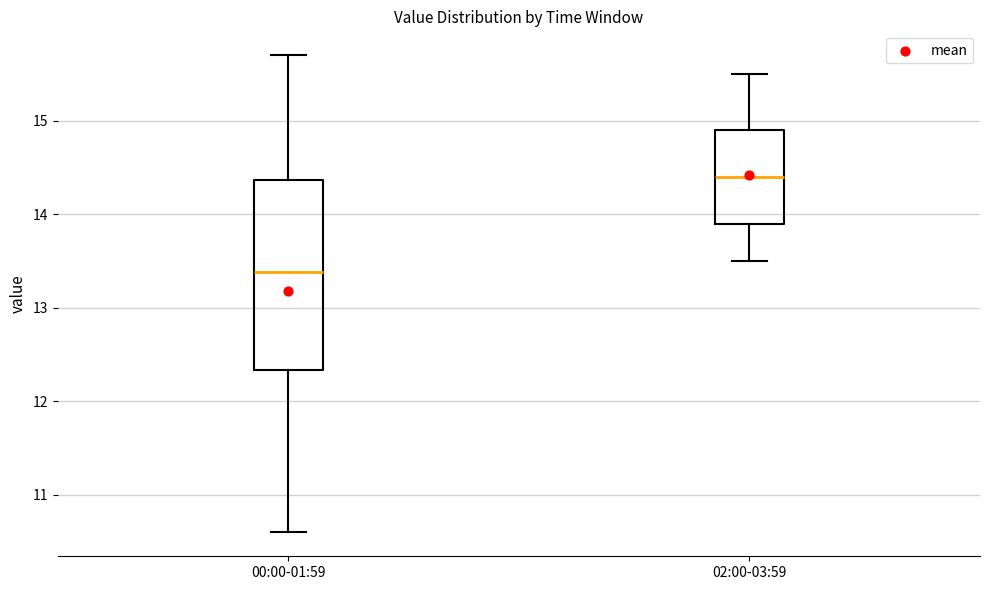

Which box is the tallest, from its lower edge to its upper edge?

00:00-01:59